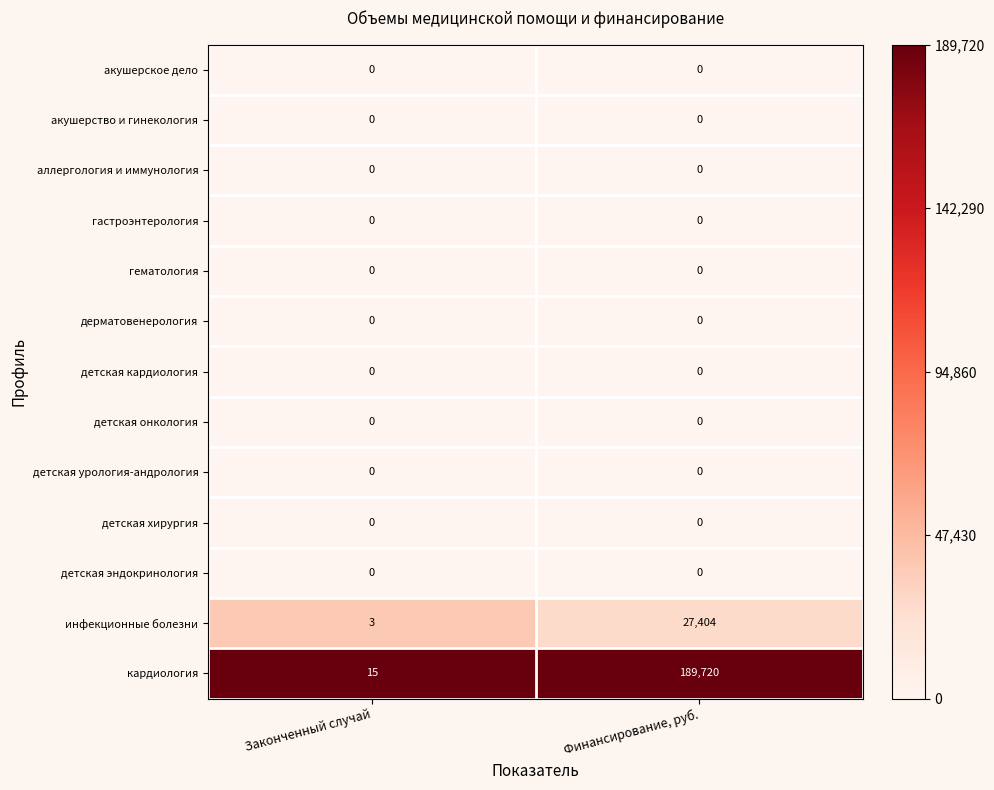

Which series changed the most between Законченный случай and Финансирование, руб.?

кардиология